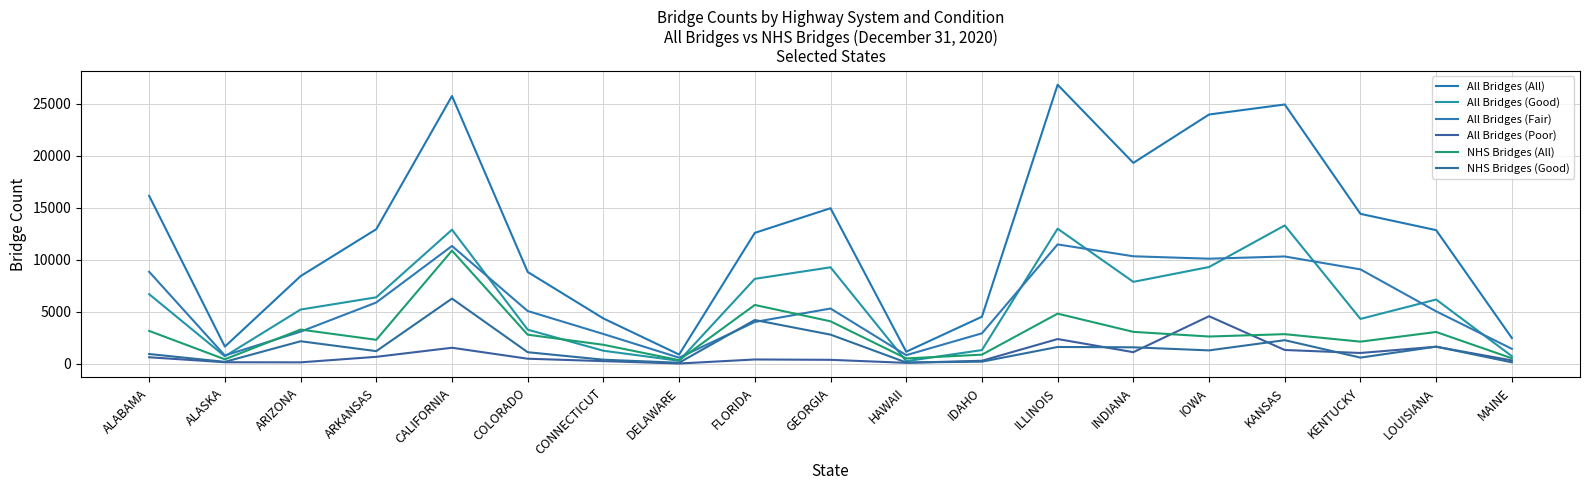

What is the difference between the maximum and minimum values in the NHS Bridges (All) series?

10544